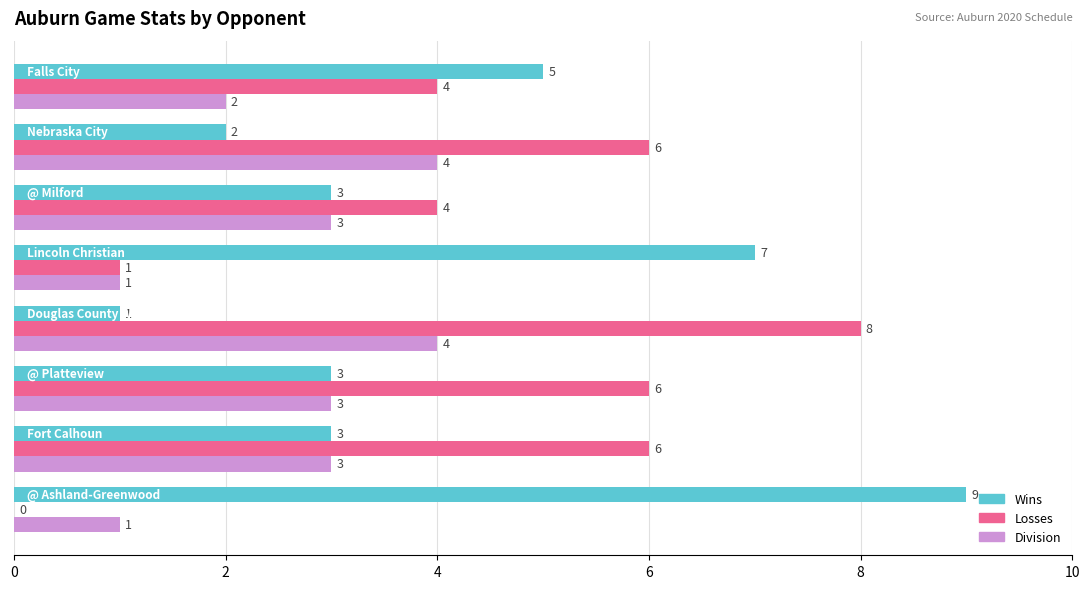

Count the number of data series in this chart.

3